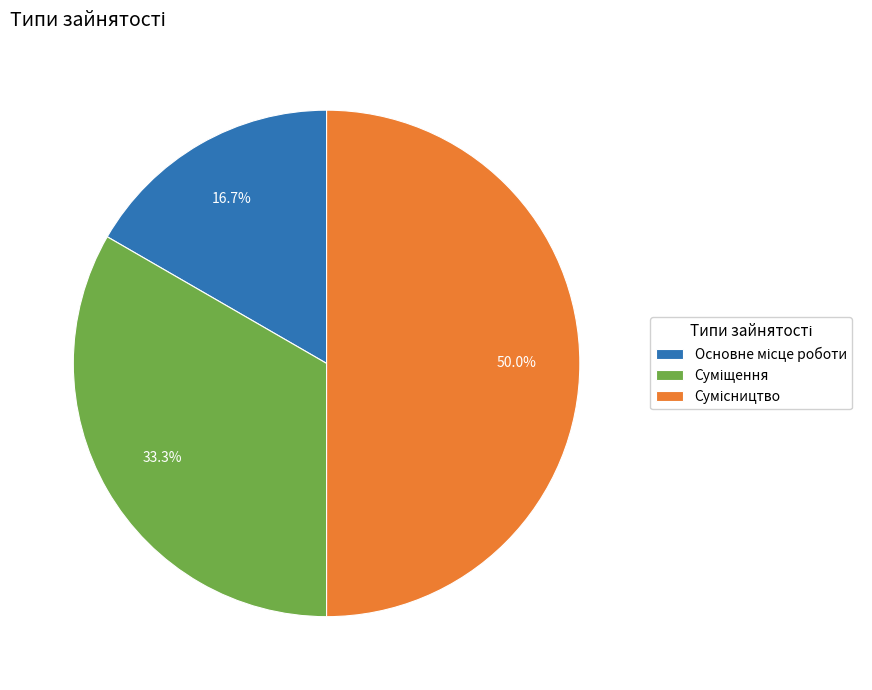

To the nearest percent, what is the combined percentage of Сумісництво and Основне місце роботи?

67%